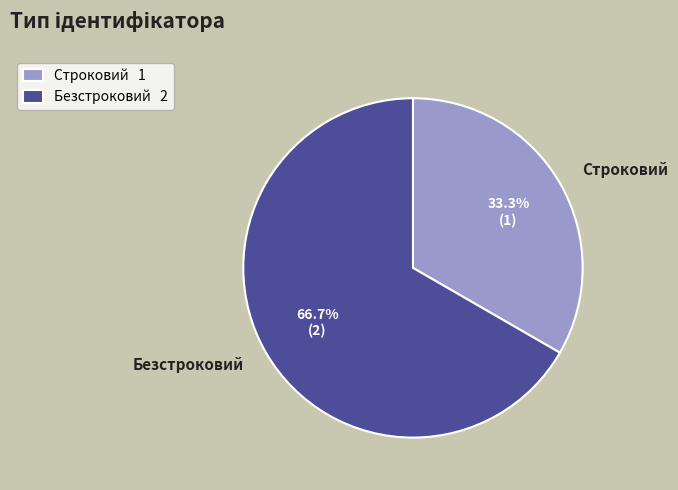

Which slice is the smallest?

Строковий